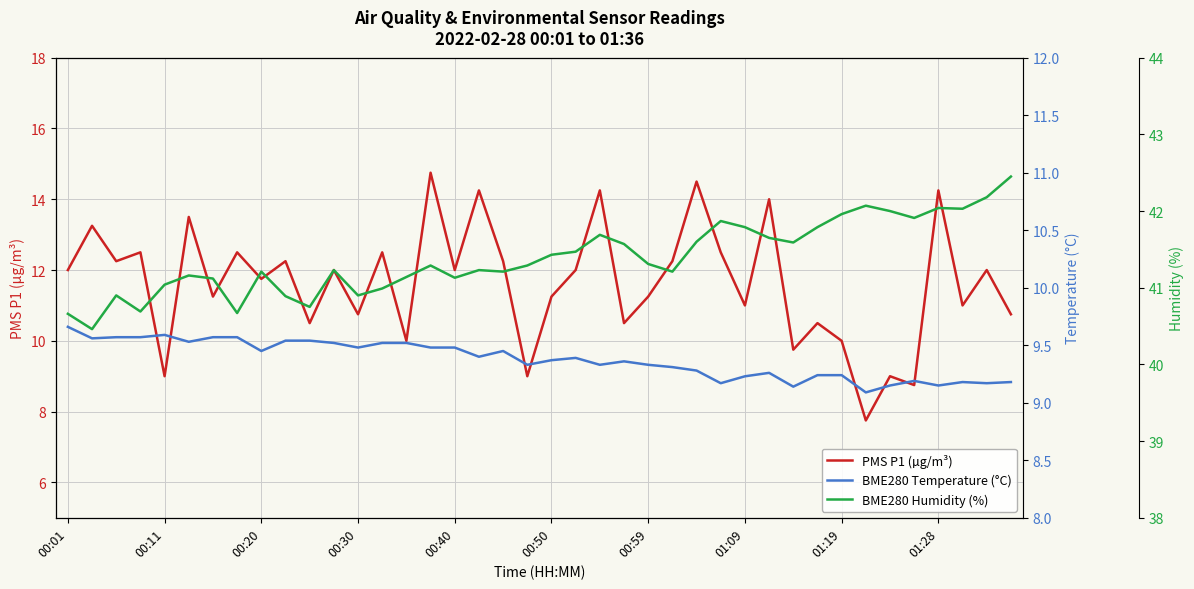

At how many categories does at least one series exceed 13?

40